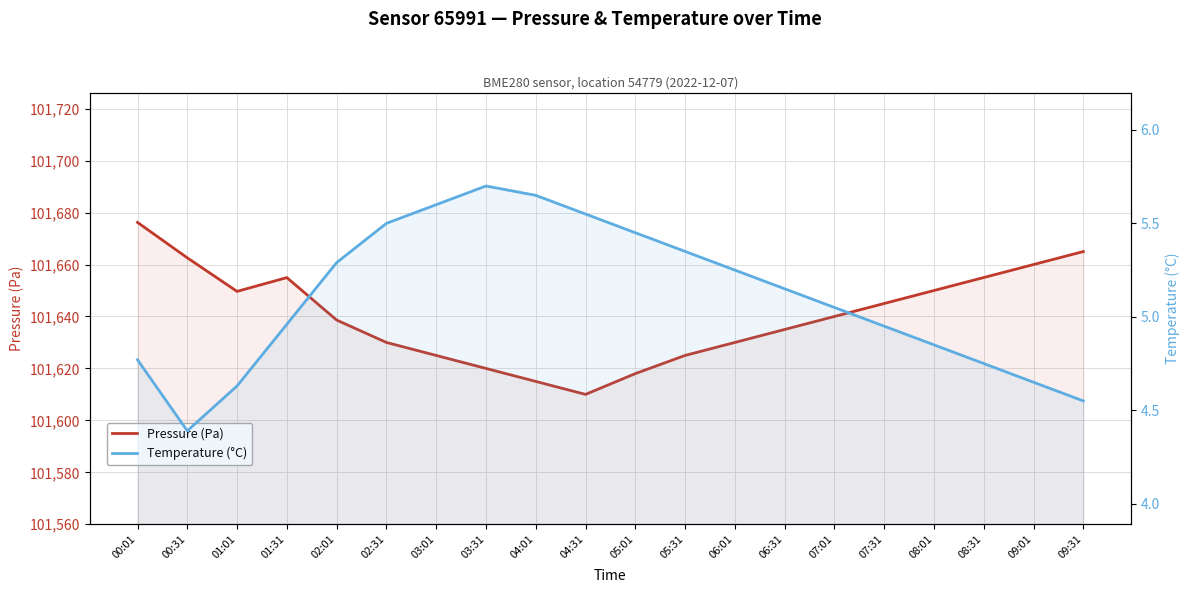

True or false: Pressure (Pa) has more than 1 interior local peaks.

False